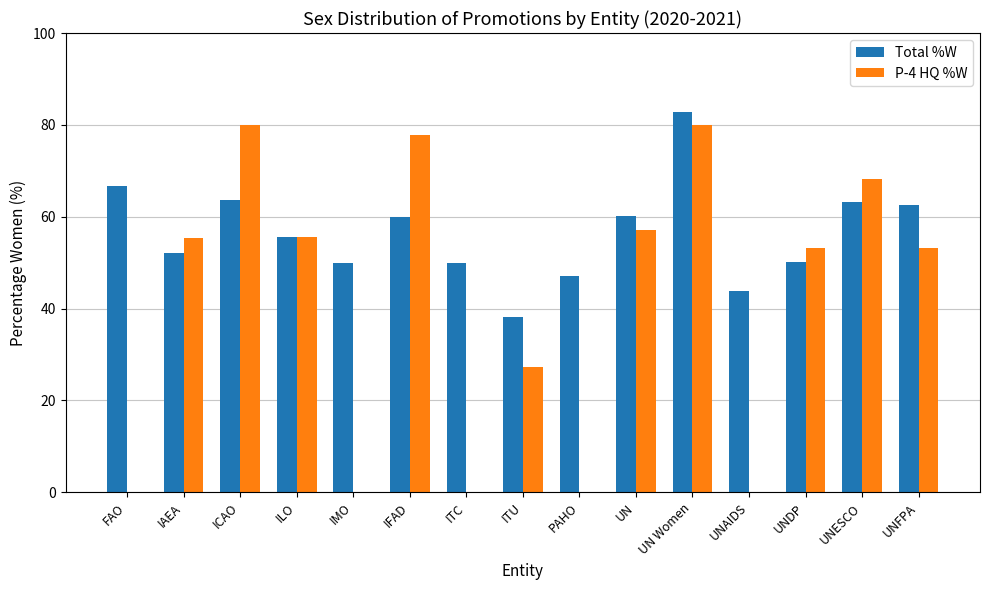

Which series has the widest spread of values?

P-4 HQ %W